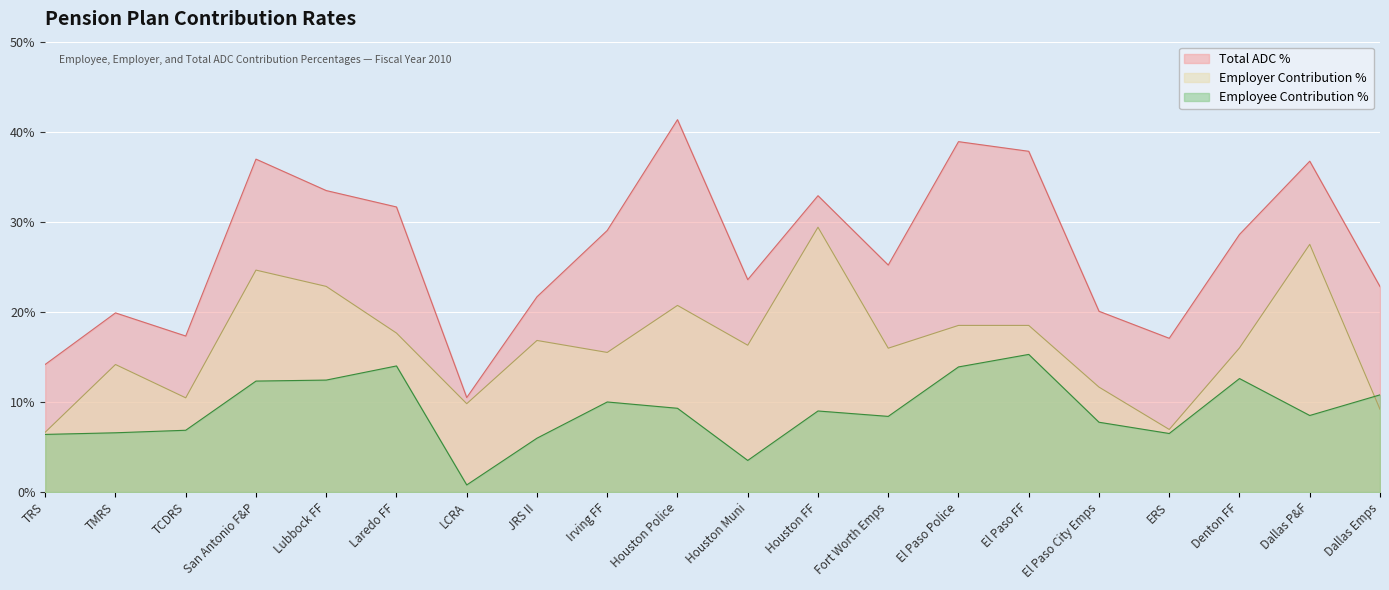

True or false: Employee Contribution % and Employer Contribution % cross at least once.

True